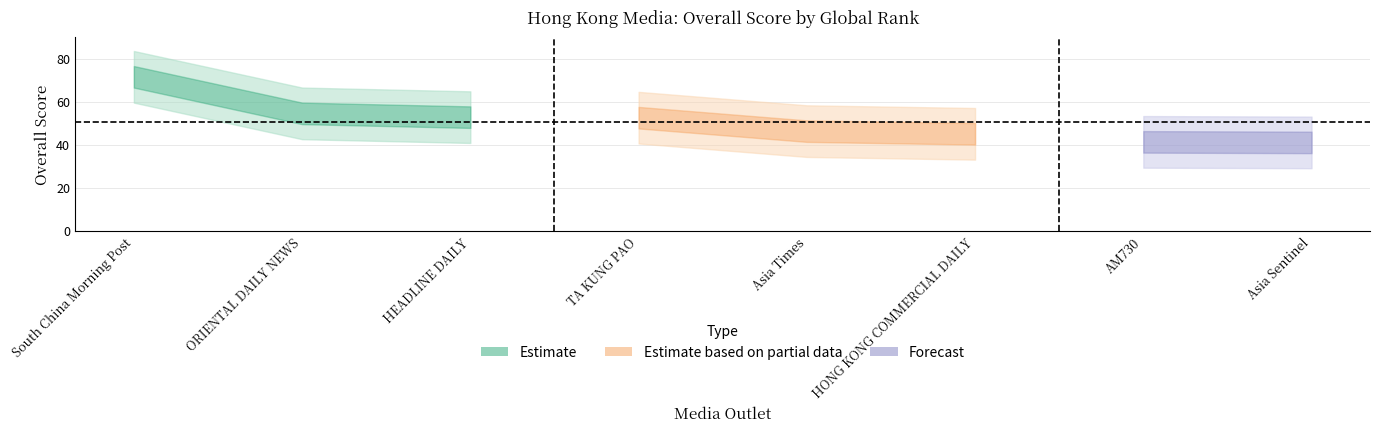

What is the difference between the maximum and minimum values?

30.5